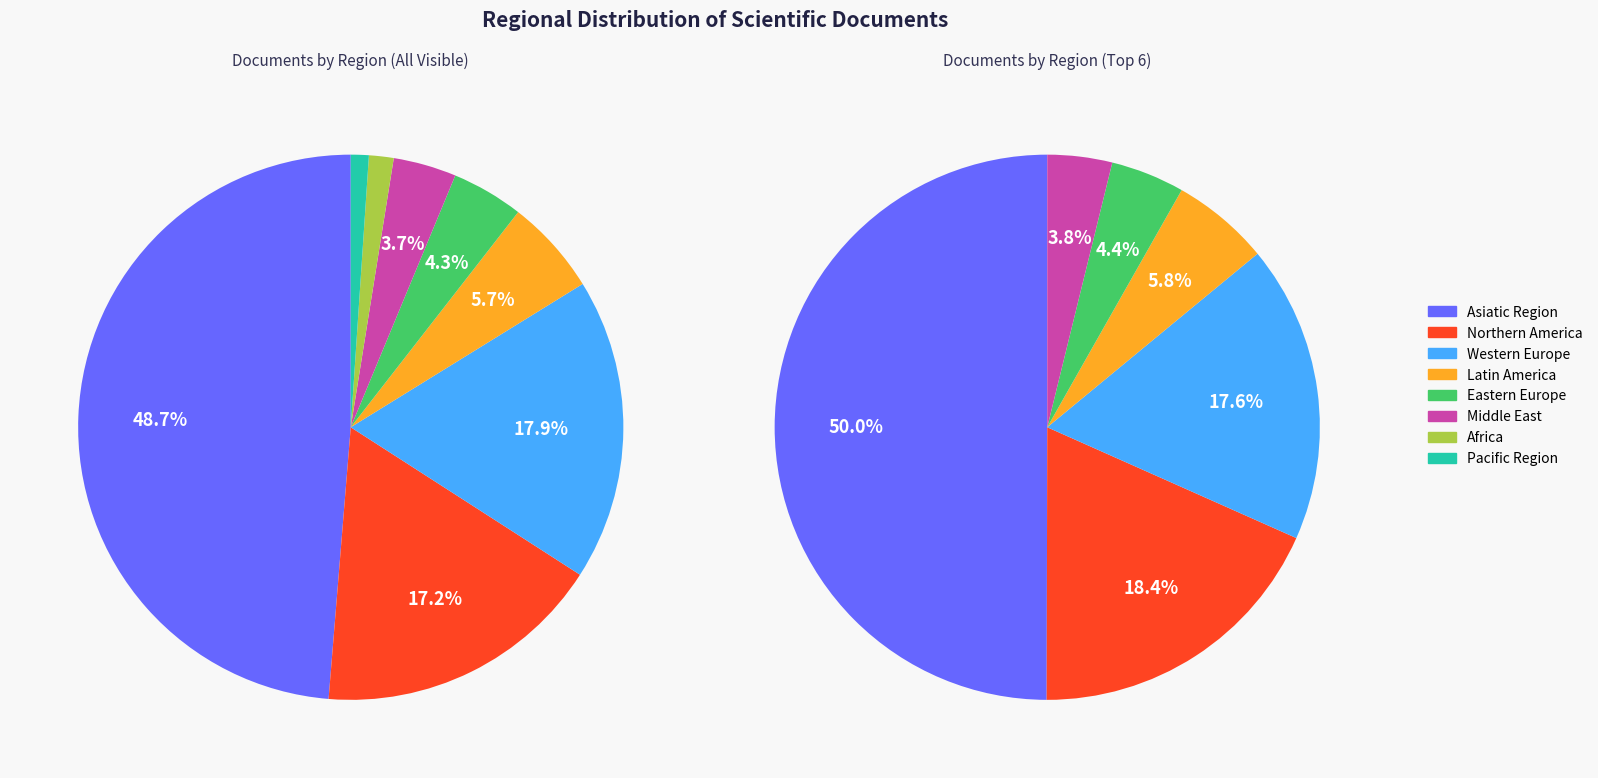

How many slices are in this pie chart?

8